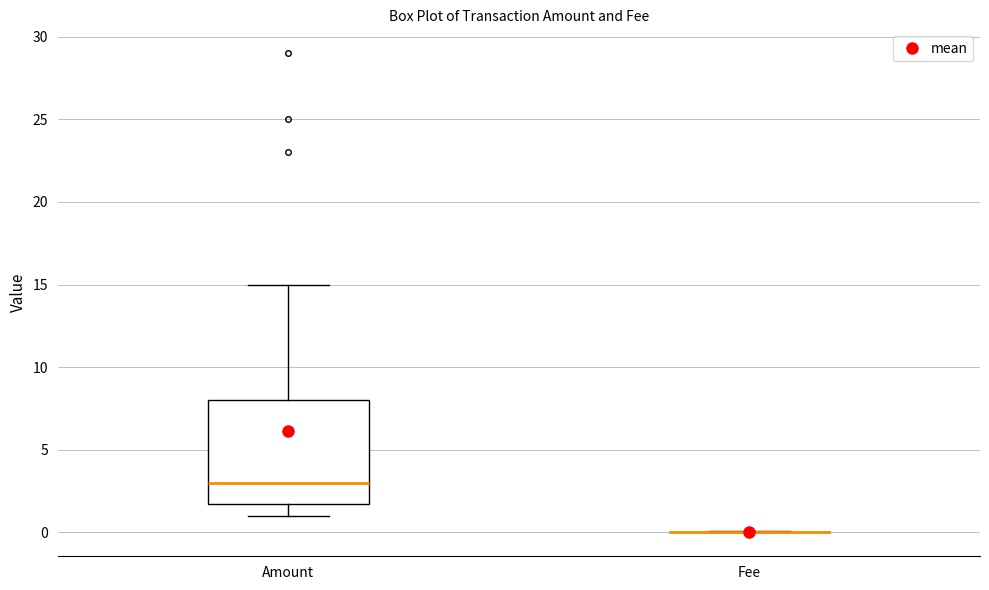

Which box is the tallest, from its lower edge to its upper edge?

Amount